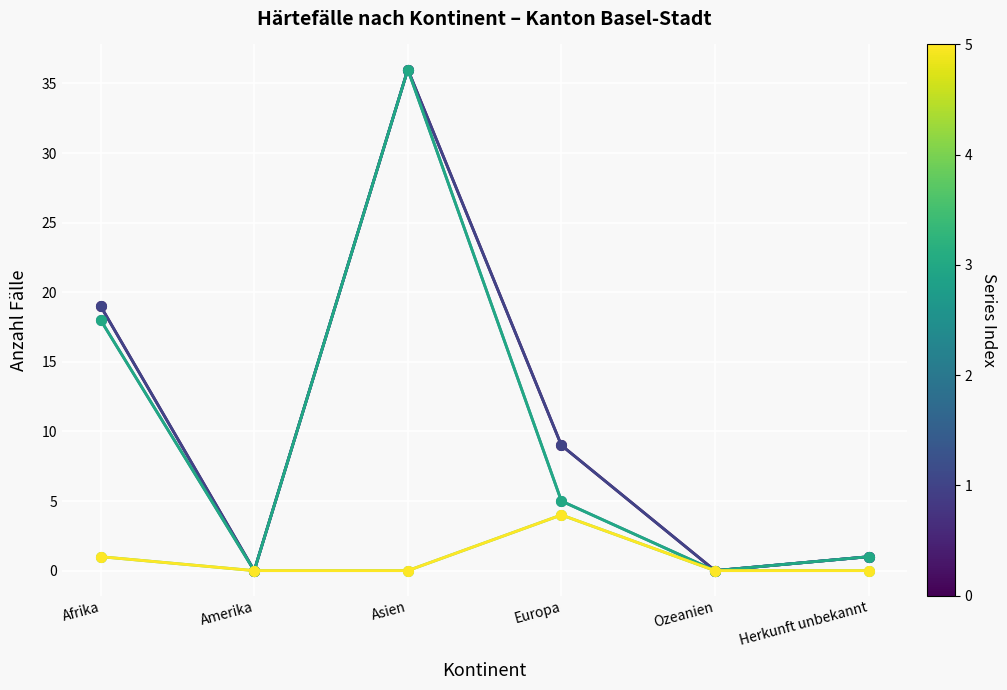

Does the chart have visible grid lines?

Yes